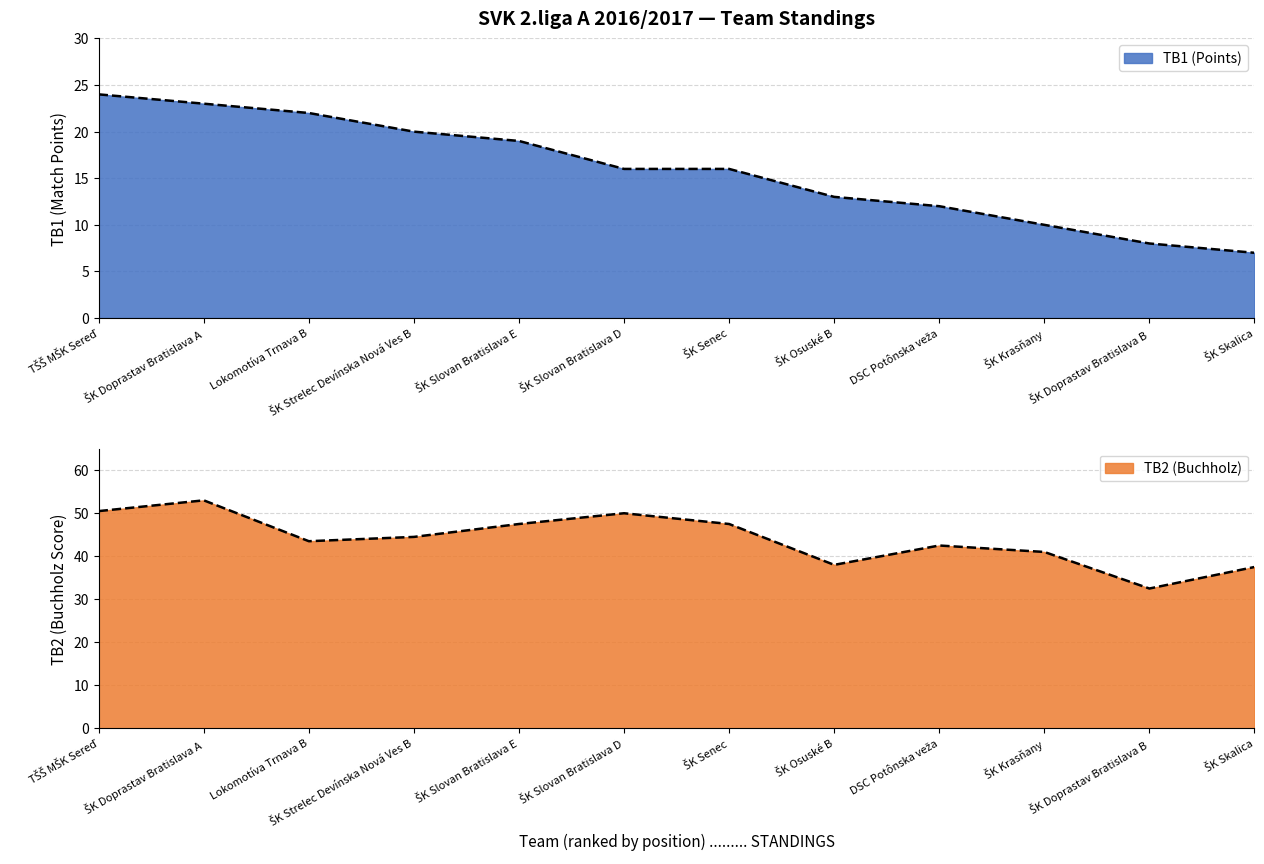

Which has a higher value, ŠK Strelec Devínska Nová Ves B or ŠK Osuské B?

ŠK Strelec Devínska Nová Ves B